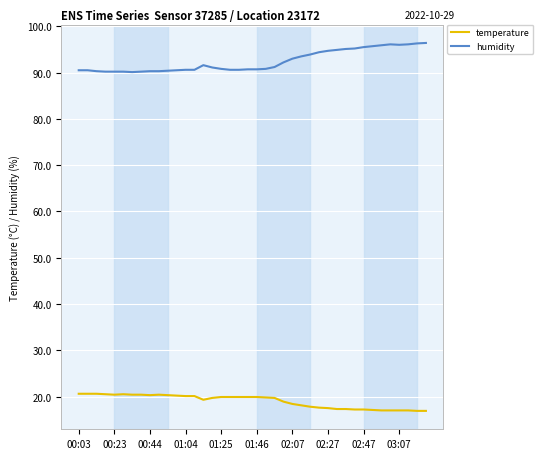

List the series in order of their peak value, lowest first.

temperature, humidity